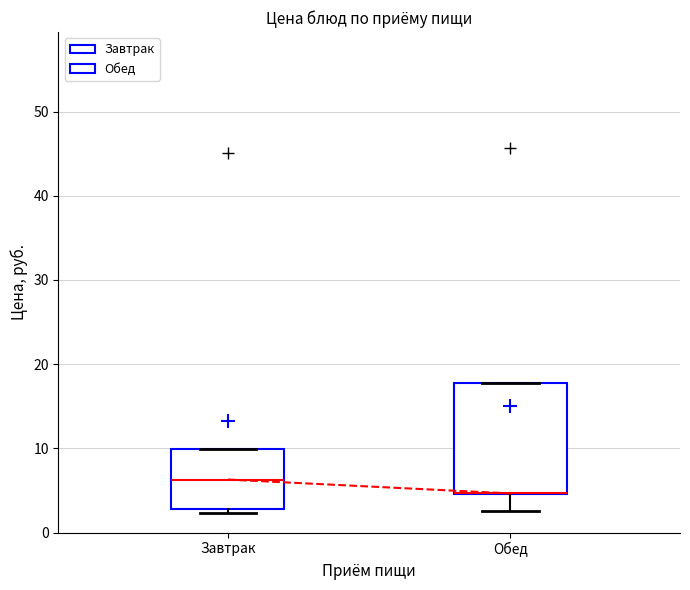

Where is the upper edge of the box for Завтрак on the y-axis? The values are not printed on the chart, so give them approximately, as read against the axis.

10